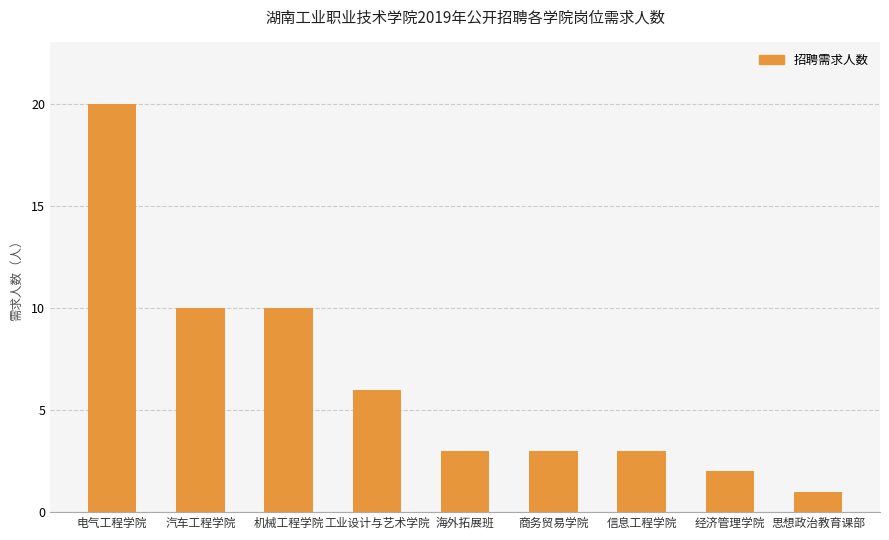

Is it true that the value at 海外拓展班 is 3?

True